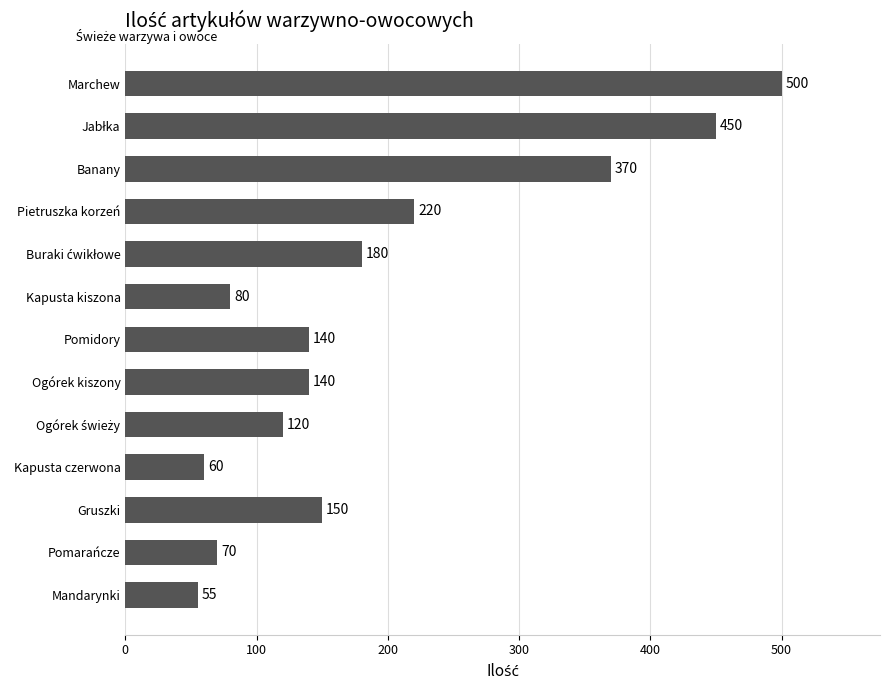

What is the average value?

195